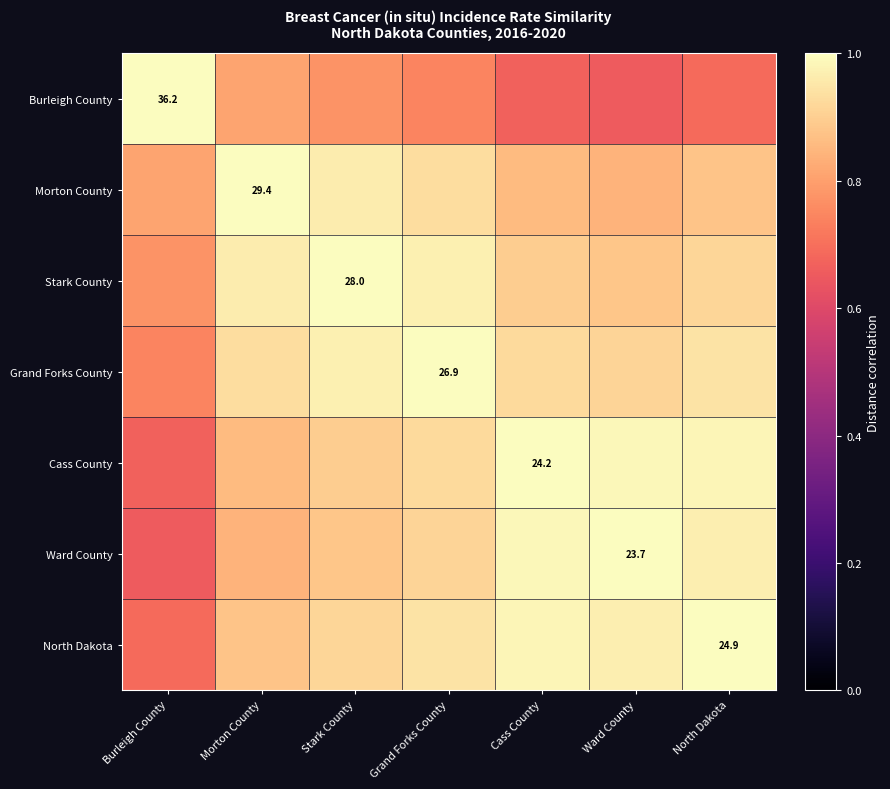

What is the difference between the second highest and second lowest values in the North Dakota series?

0.1